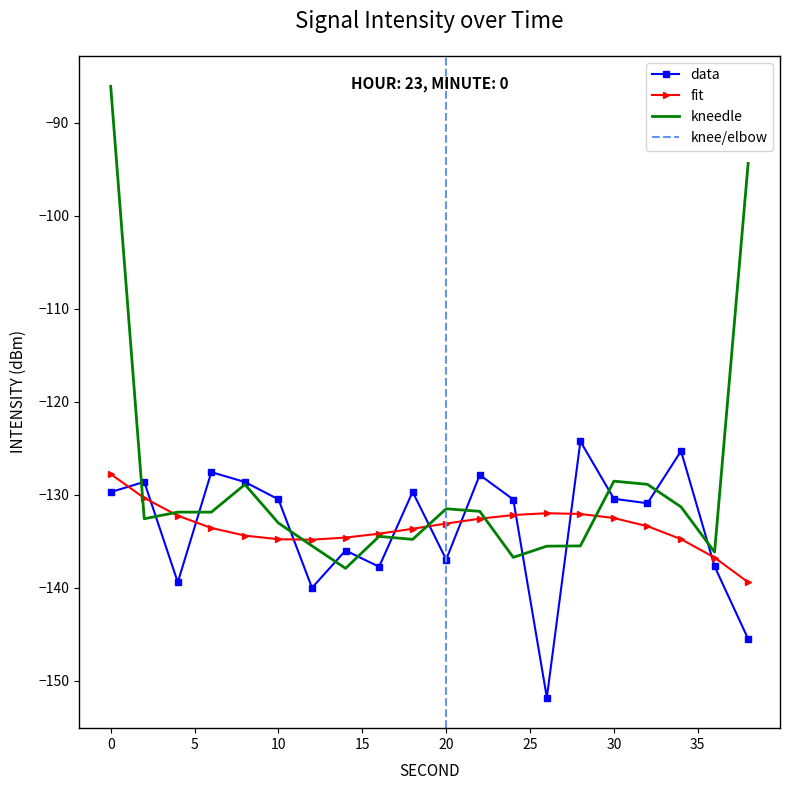

Which category has the lowest value across all series?

26